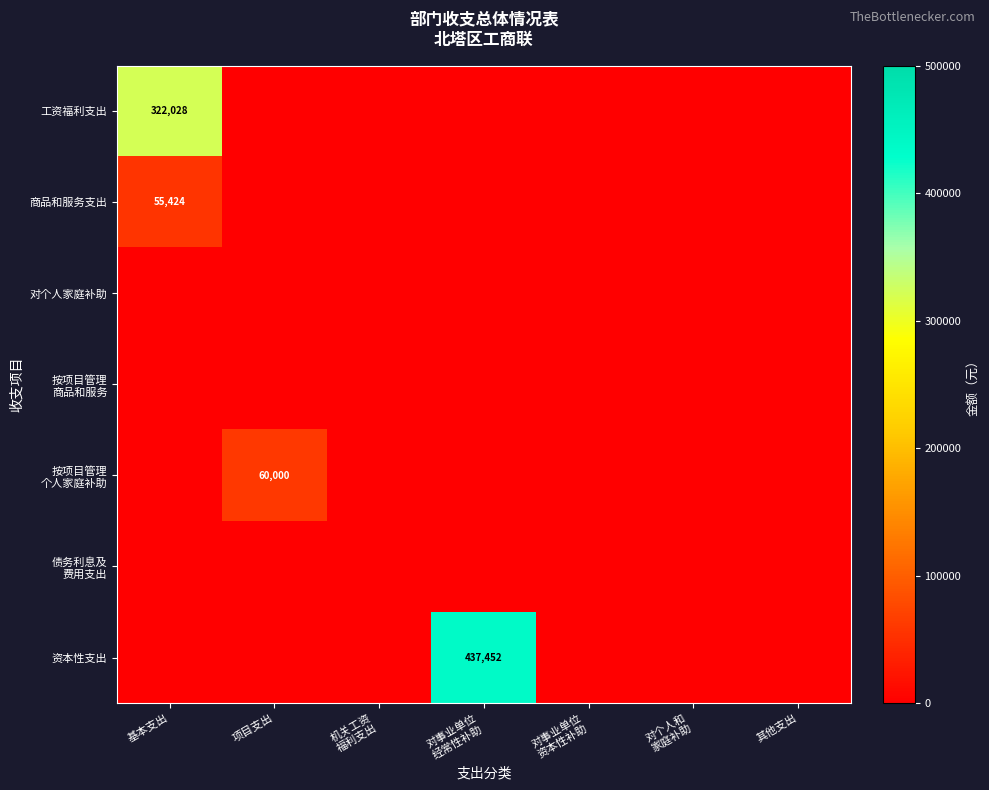

At which category is the sum across all series the highest?

对事业单位
经常性补助